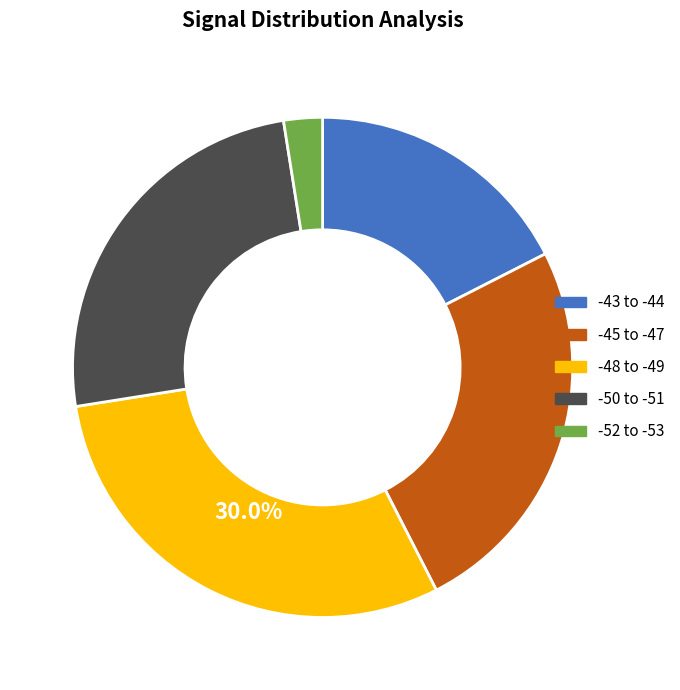

To the nearest percent, what is the average slice percentage?

20%